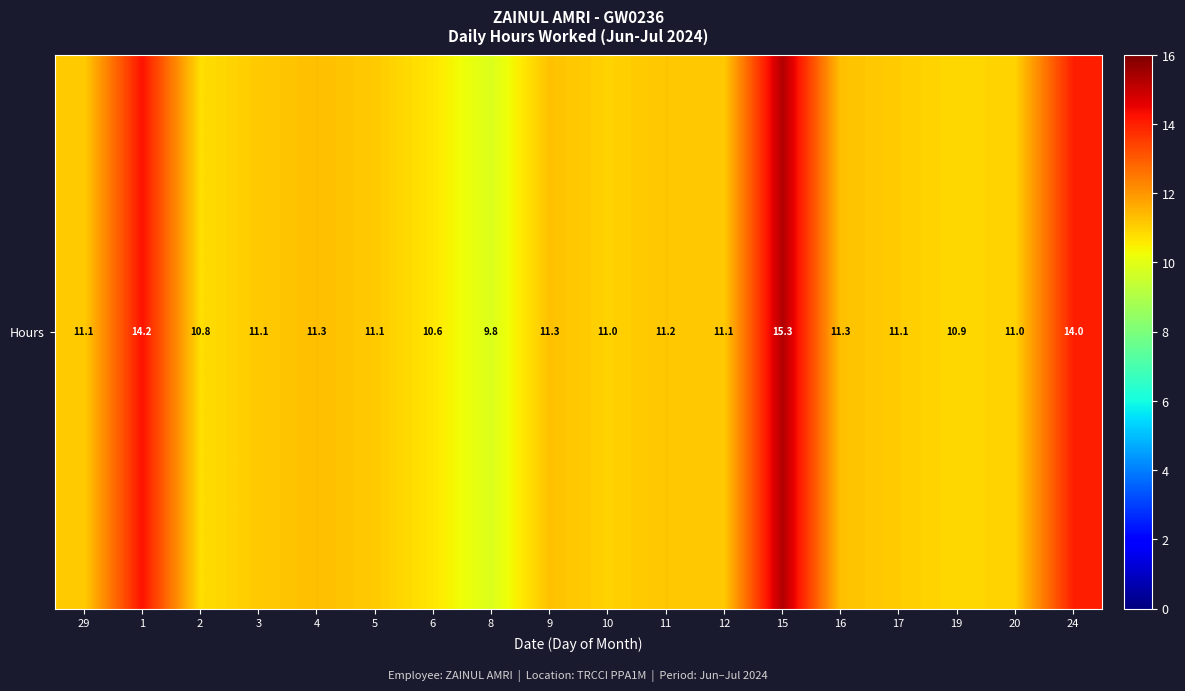

Reading left to right, extract all data points from this chart.

11.1	14.2	10.8	11.1	11.3	11.1	10.6	9.8	11.3	11.0	11.2	11.1	15.3	11.3	11.1	10.9	11.0	14.0